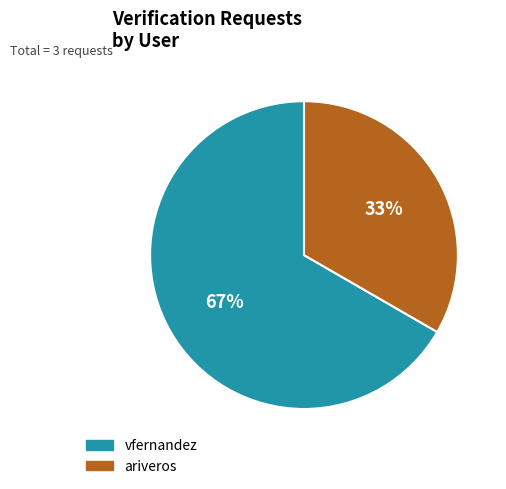

What is the majority slice?

vfernandez